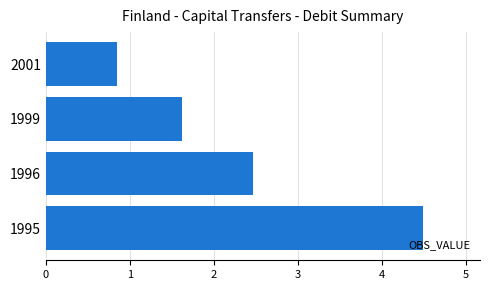

How many data points are less than 2?

2